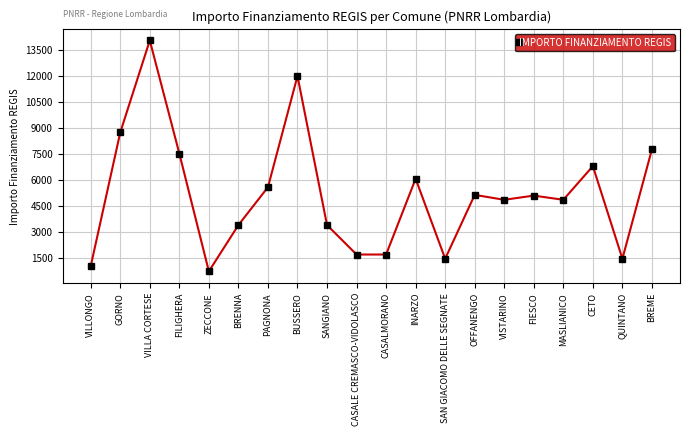

Does the chart display data point markers on the line(s)?

Yes